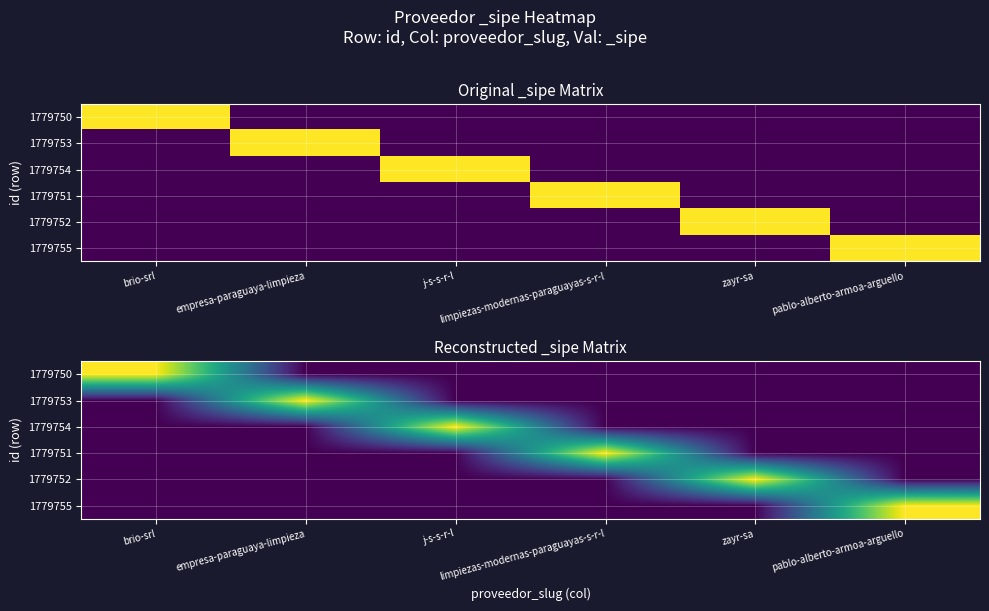

What is the spread (max minus min) of values at zayr-sa?

1